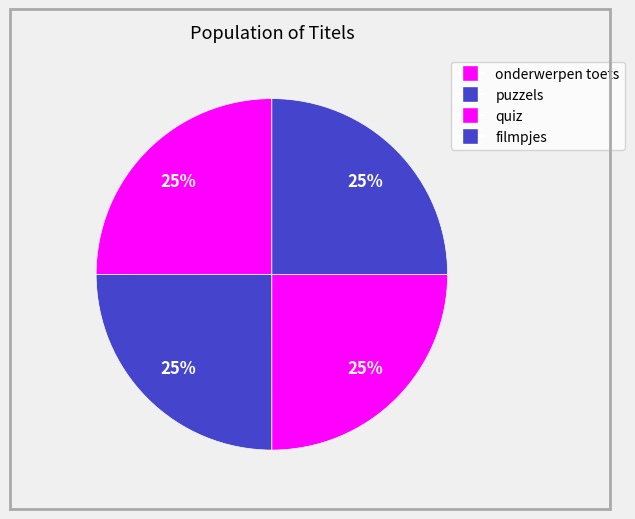

To the nearest percent, what is the average slice percentage?

25%